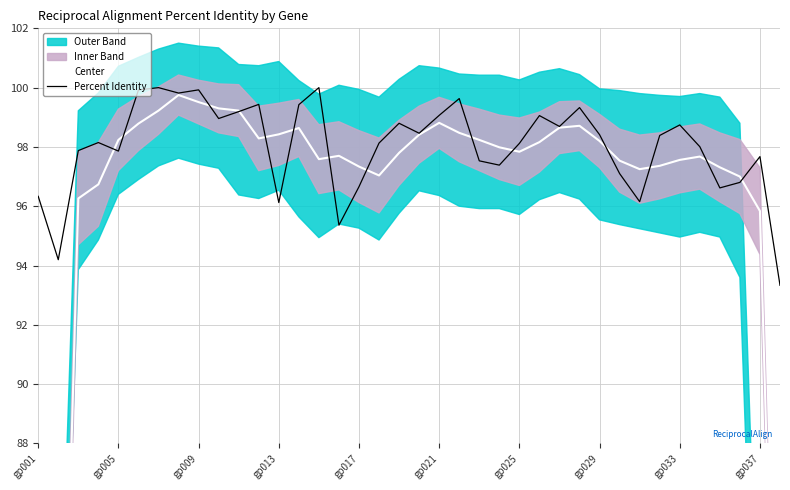

What is the value of the Percent Identity point at the 18th from the left?

98.1